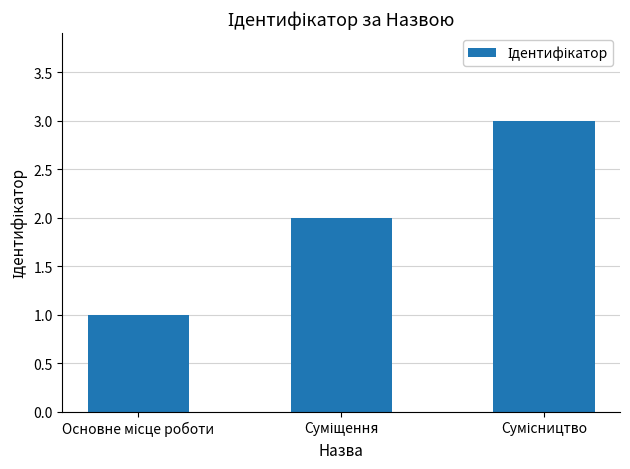

What is the maximum value shown in the chart?

3